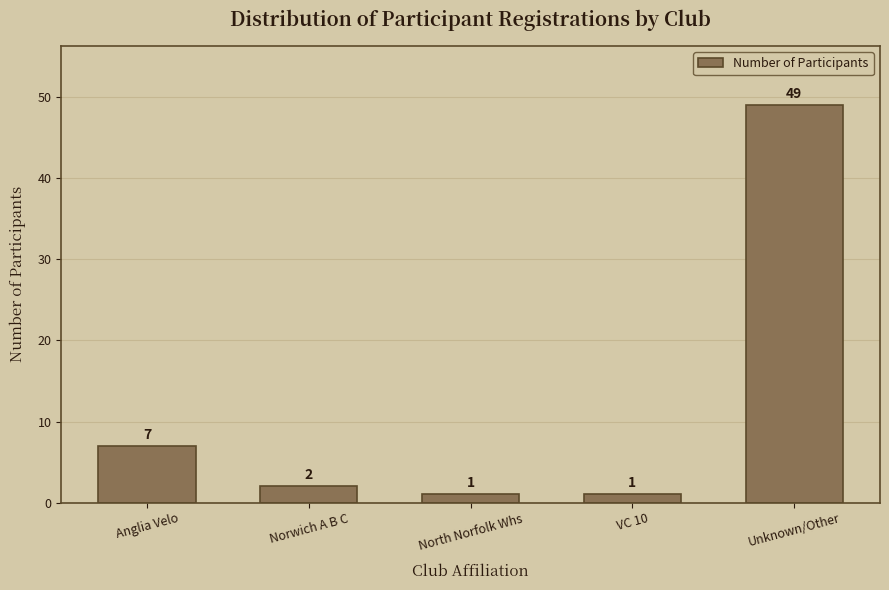

Reading right to left, list all the values displayed in this chart.

Unknown/Other=49	VC 10=1	North Norfolk Whs=1	Norwich A B C=2	Anglia Velo=7